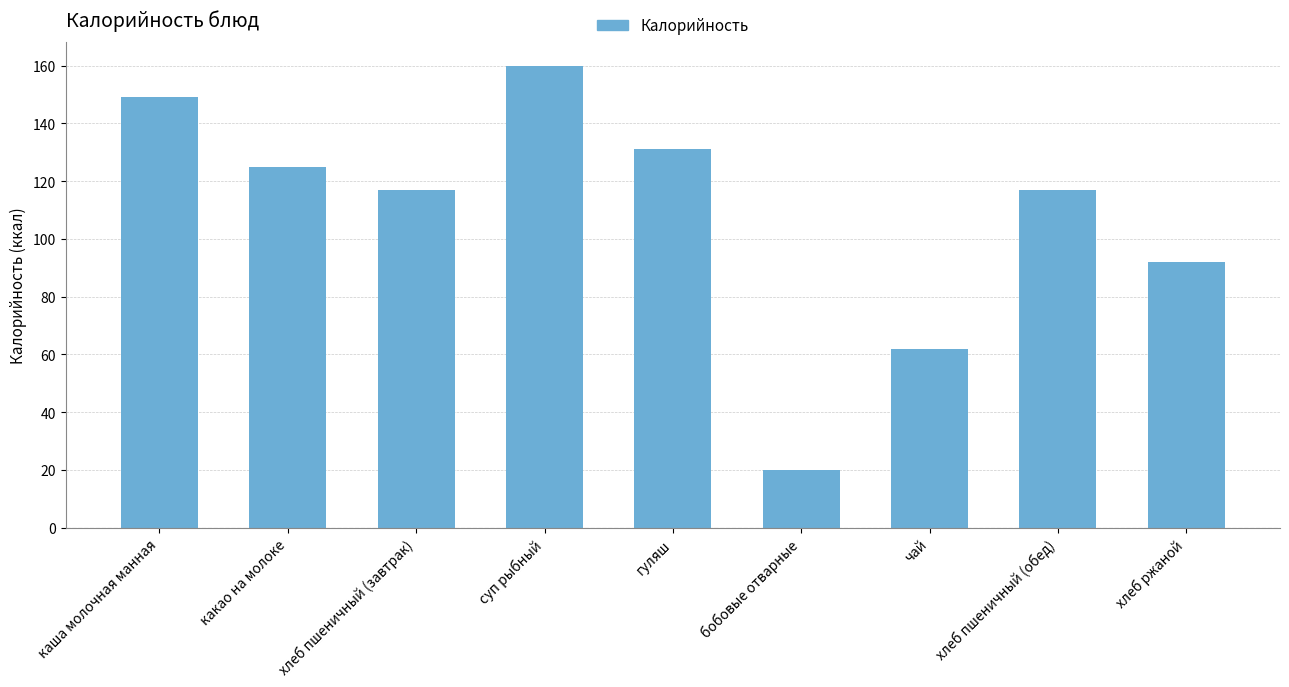

What position from the left is хлеб пшеничный (завтрак)?

3